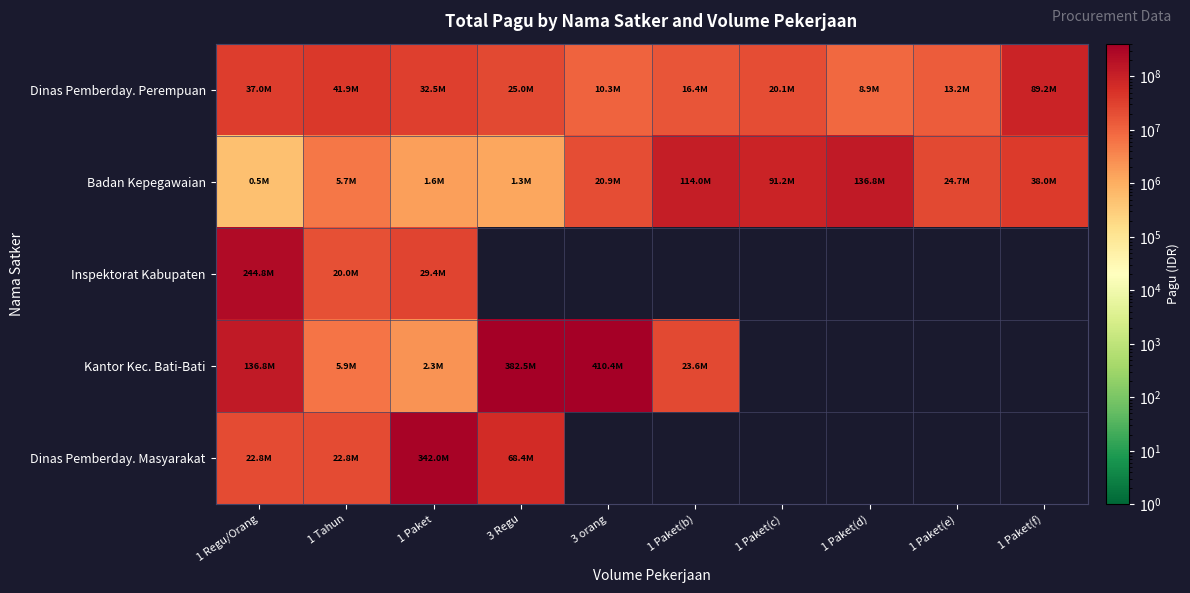

Reading right to left, extract all data points from this chart.

Dinas Pemberday. Perempuan: 1 Paket(f)=89160000	1 Paket(e)=13150000	1 Paket(d)=8930000	1 Paket(c)=20055000	1 Paket(b)=16370000	3 orang=10260000	3 Regu=25000000	1 Paket=32520000	1 Tahun=41940000	1 Regu/Orang=37000000
Badan Kepegawaian: 1 Paket(f)=38000000	1 Paket(e)=24680000	1 Paket(d)=136800000	1 Paket(c)=91200000	1 Paket(b)=114000000	3 orang=20880000	3 Regu=1260000	1 Paket=1566000	1 Tahun=5700000	1 Regu/Orang=500000
Inspektorat Kabupaten: 1 Paket(f)=0	1 Paket(e)=0	1 Paket(d)=0	1 Paket(c)=0	1 Paket(b)=0	3 orang=0	3 Regu=0	1 Paket=29400000	1 Tahun=20000000	1 Regu/Orang=244800000
Kantor Kec. Bati-Bati: 1 Paket(f)=0	1 Paket(e)=0	1 Paket(d)=0	1 Paket(c)=0	1 Paket(b)=23650000	3 orang=410400000	3 Regu=382500000	1 Paket=2310000	1 Tahun=5940000	1 Regu/Orang=136800000
Dinas Pemberday. Masyarakat: 1 Paket(f)=0	1 Paket(e)=0	1 Paket(d)=0	1 Paket(c)=0	1 Paket(b)=0	3 orang=0	3 Regu=68400000	1 Paket=342000000	1 Tahun=22800000	1 Regu/Orang=22800000